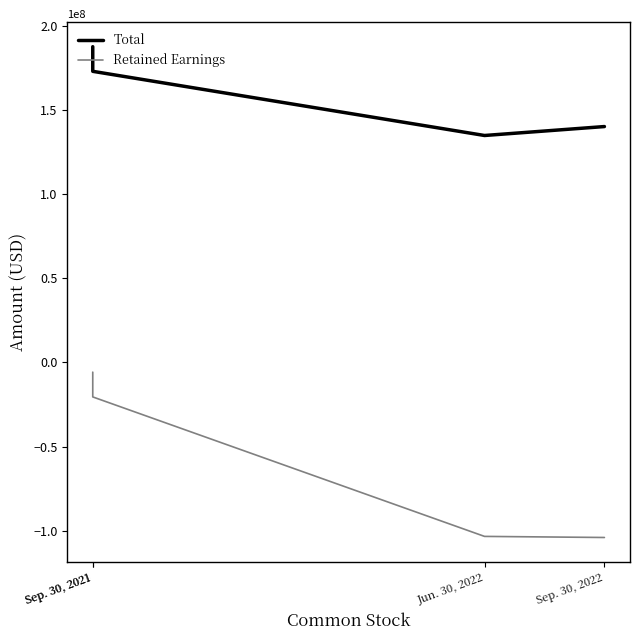

Reading left to right, transcribe all the data shown in this chart.

Total: Sep. 30, 2021=187510853	Sep. 30, 2021=172890220	Jun. 30, 2022=134770764	Sep. 30, 2022=140079622
Retained Earnings: Sep. 30, 2021=-5812533	Sep. 30, 2021=-20524043	Jun. 30, 2022=-103374589	Sep. 30, 2022=-104022298